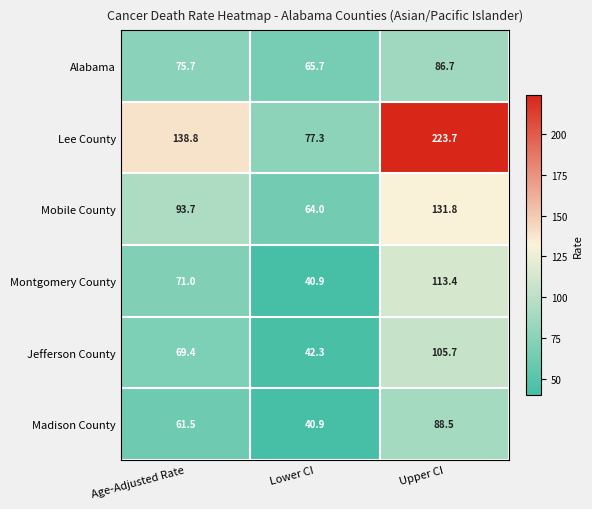

Which series changed the most between Age-Adjusted Rate and Lower CI?

Lee County